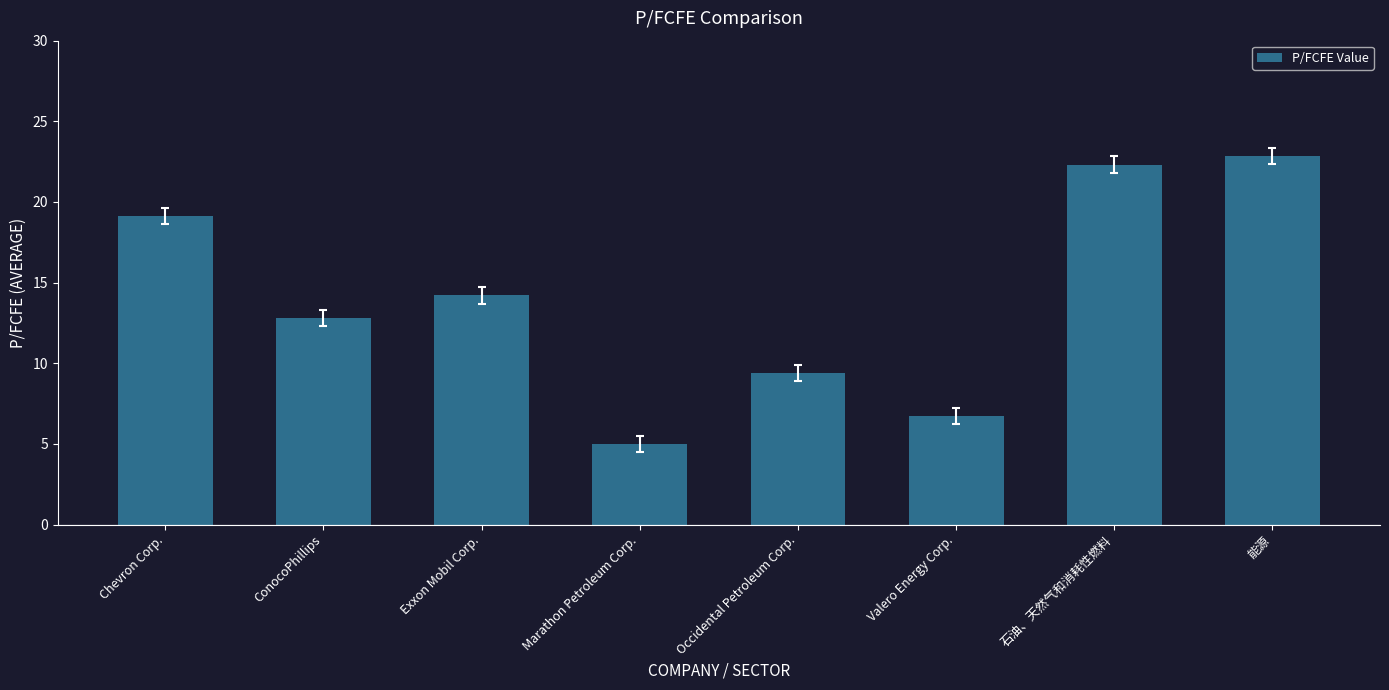

At which label is the value closest to 13?

ConocoPhillips